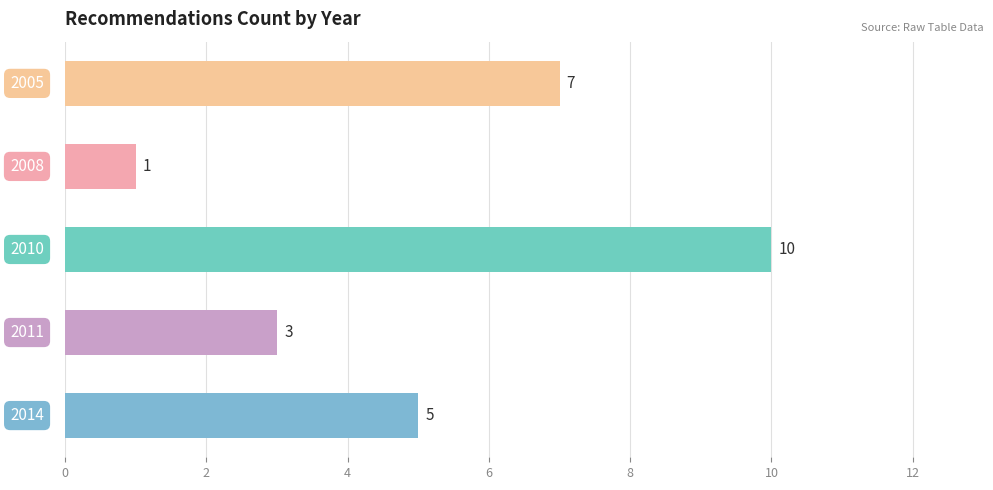

What is the greatest value displayed?

10